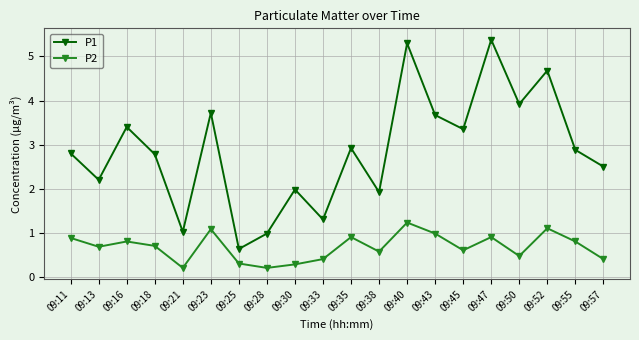

At which category is the sum across all series the highest?

09:40